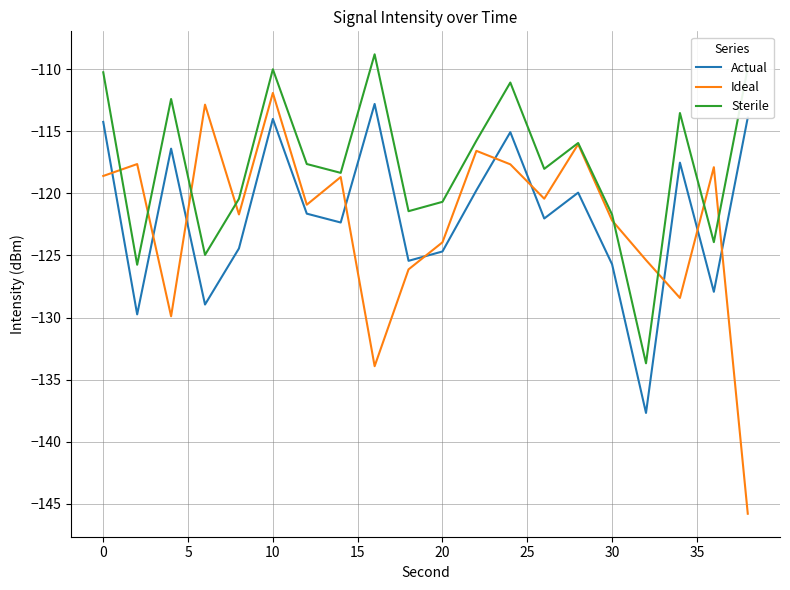

What is the sum of all Ideal values?

-2446.5